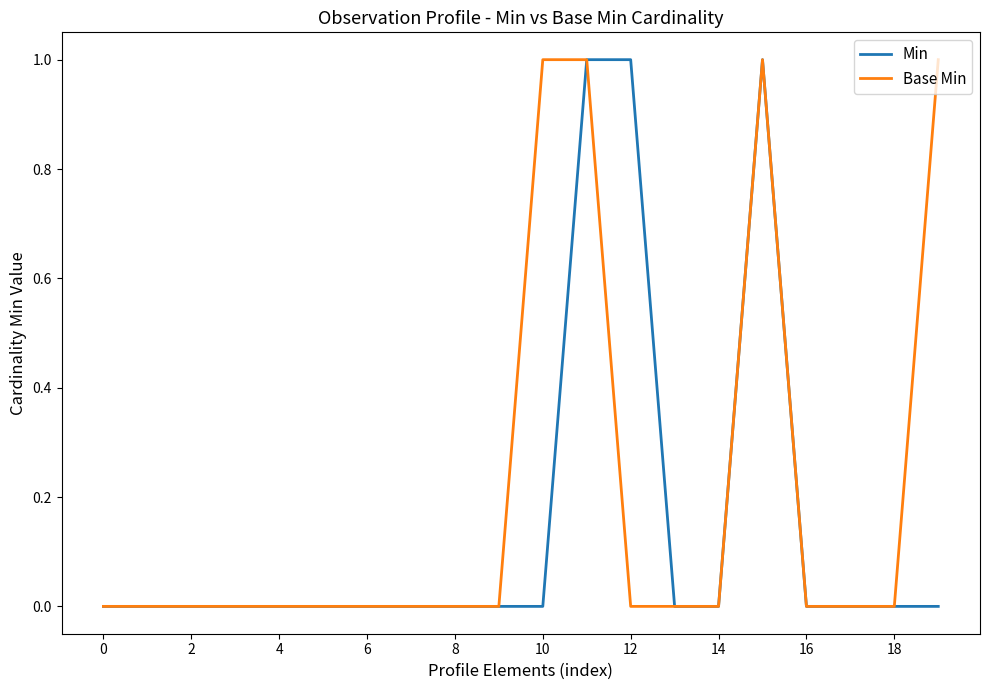

List the series in order of their overall mean, lowest first.

Min, Base Min